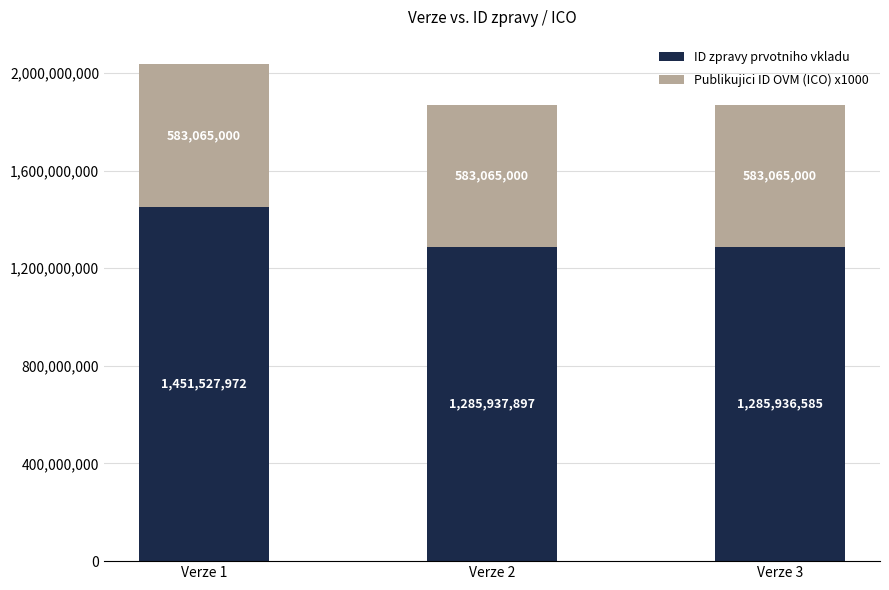

Rank the categories by ID zpravy prvotniho vkladu value from highest to lowest.

Verze 1, Verze 2, Verze 3